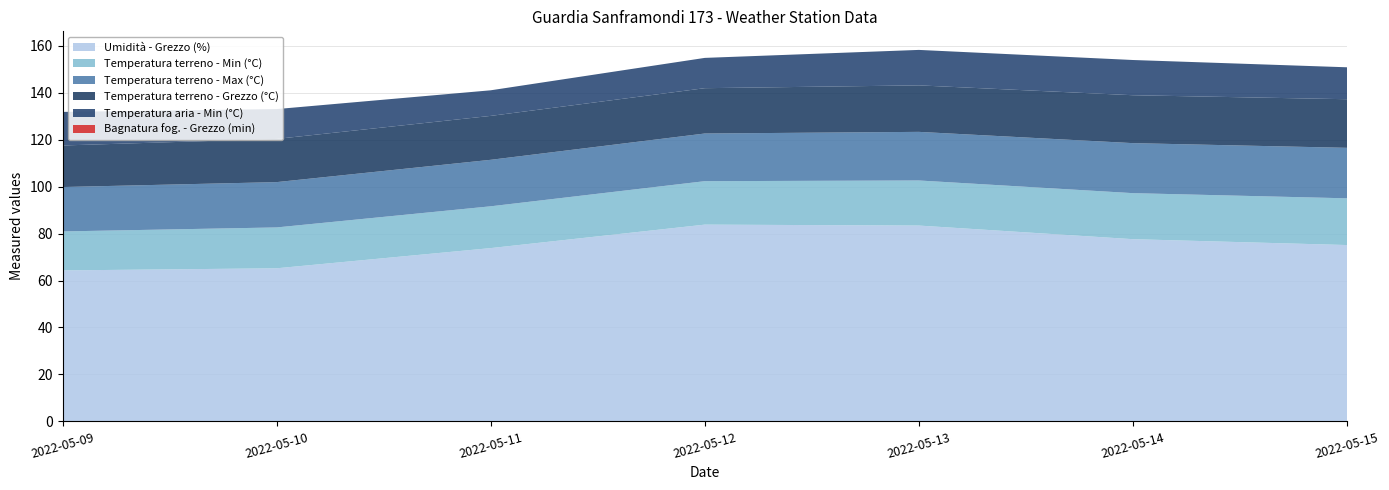

Reading right to left, list all the values displayed in this chart.

Bagnatura fog. - Grezzo (min): 0.0	0.0	0.0	0.0	0.0	0.0	0.0
Temperatura aria - Min (°C): 13.6	15.0	15.1	12.9	10.9	12.7	14.3
Temperatura terreno - Grezzo (°C): 20.7	20.4	19.8	19.3	18.7	18.4	17.7
Temperatura terreno - Max (°C): 21.5	21.3	20.7	20.3	19.8	19.3	18.9
Temperatura terreno - Min (°C): 19.9	19.6	19.2	18.5	17.8	17.4	16.6
Umidità - Grezzo (%): 75.1	77.6	83.4	83.8	73.8	65.2	64.3